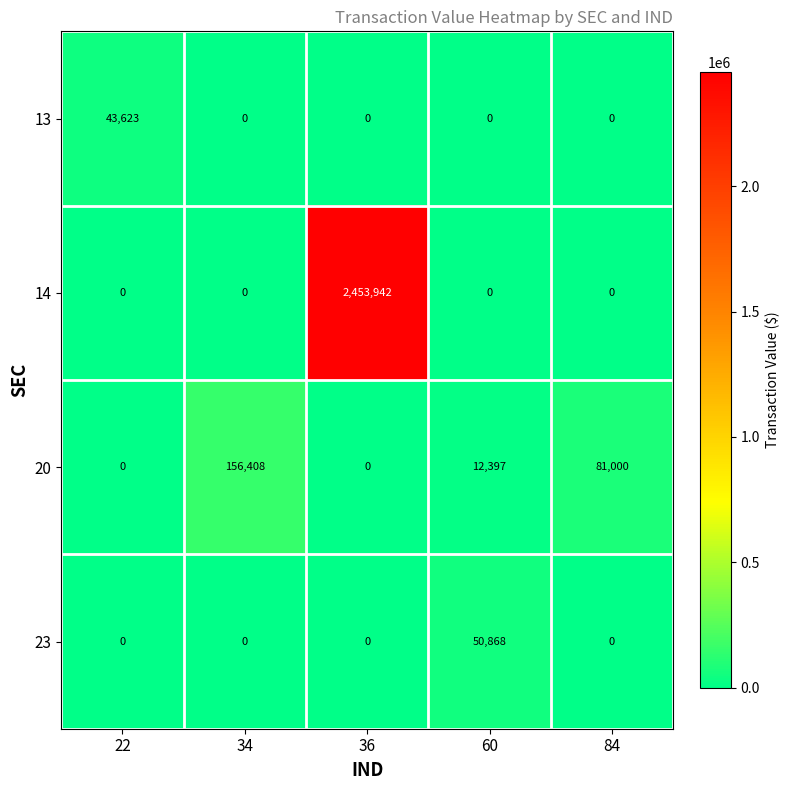

Reading left to right, transcribe all the data shown in this chart.

13: 22=43623	34=0	36=0	60=0	84=0
14: 22=0	34=0	36=2453942	60=0	84=0
20: 22=0	34=156408	36=0	60=12397	84=81000
23: 22=0	34=0	36=0	60=50868	84=0